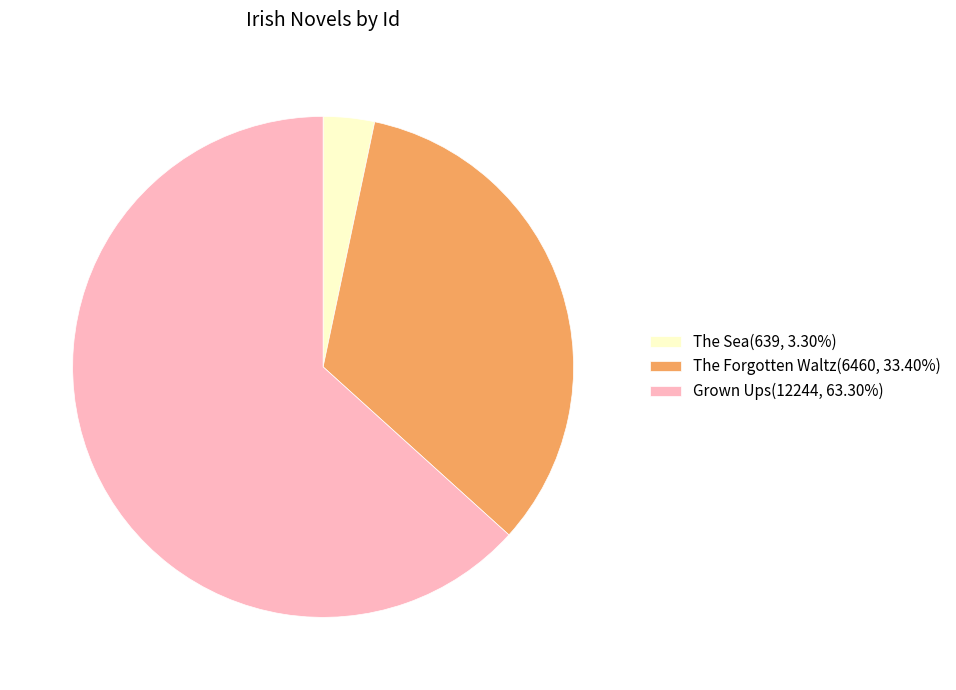

What is the largest slice in the pie chart?

Grown Ups